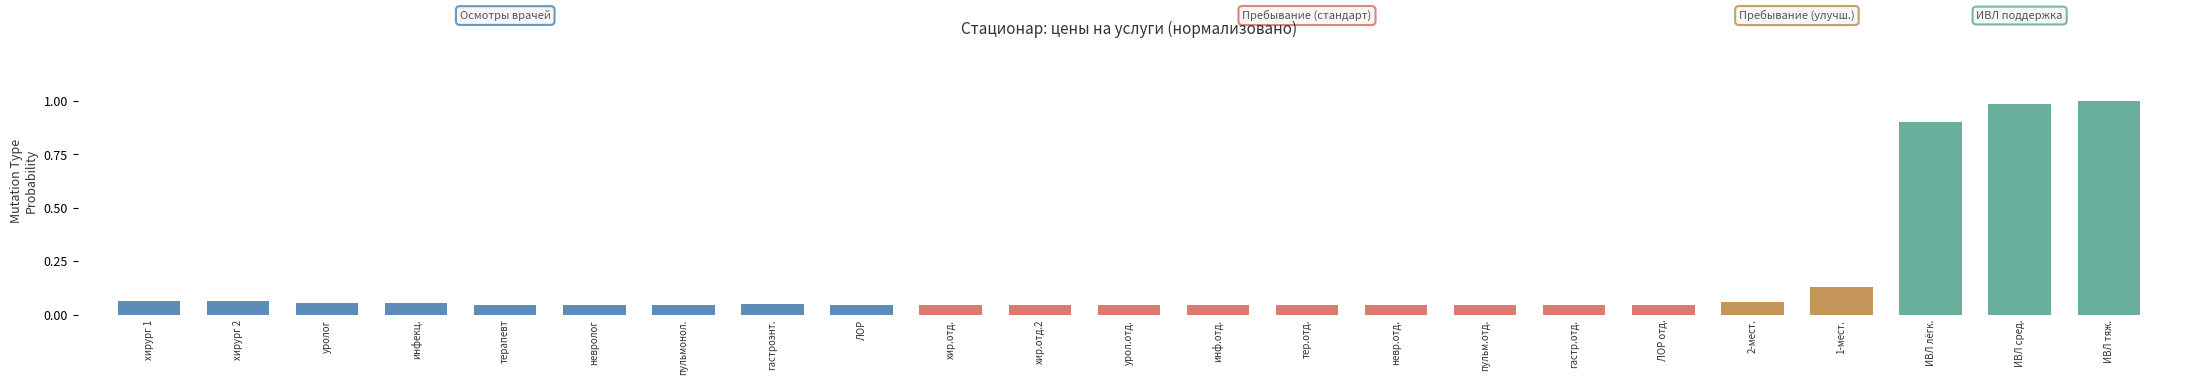

What position from the right is тер.отд.?

10